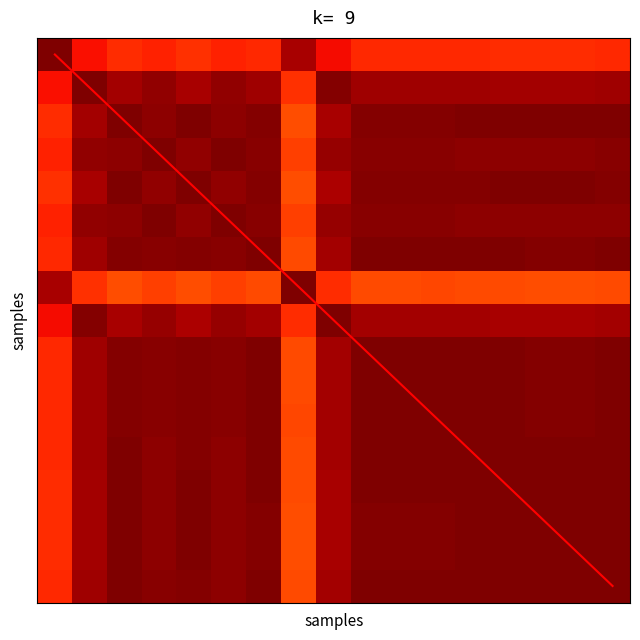

Which has a higher value, 8 or 13?

13